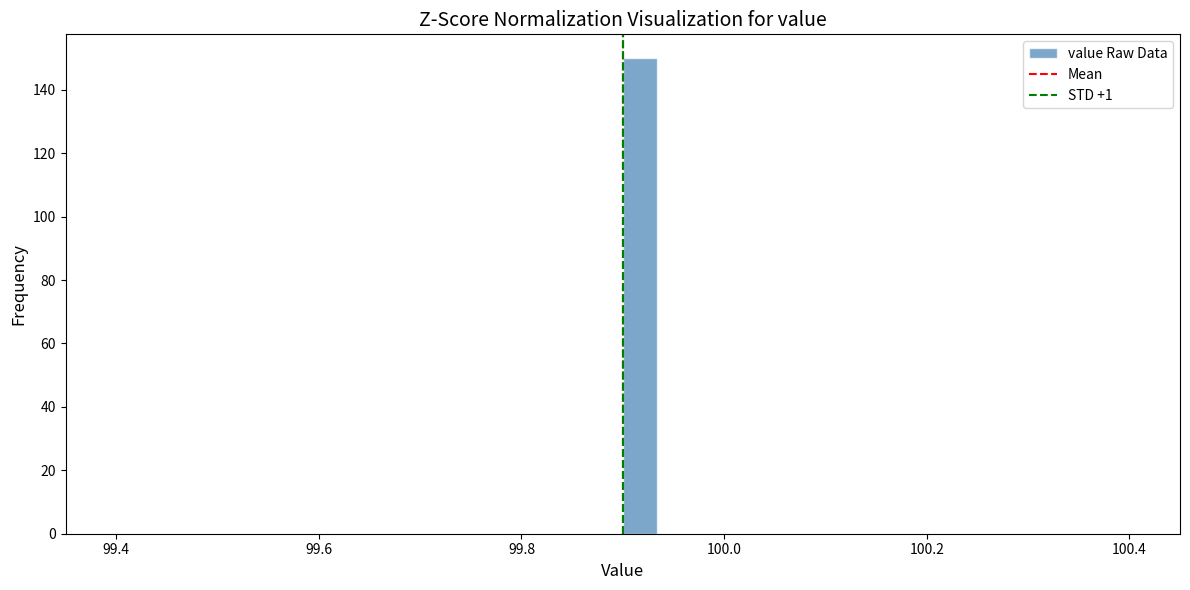

Around what value on the x-axis is the tallest bar? Give the approximate position of its centre, as read against the axis.

99.92